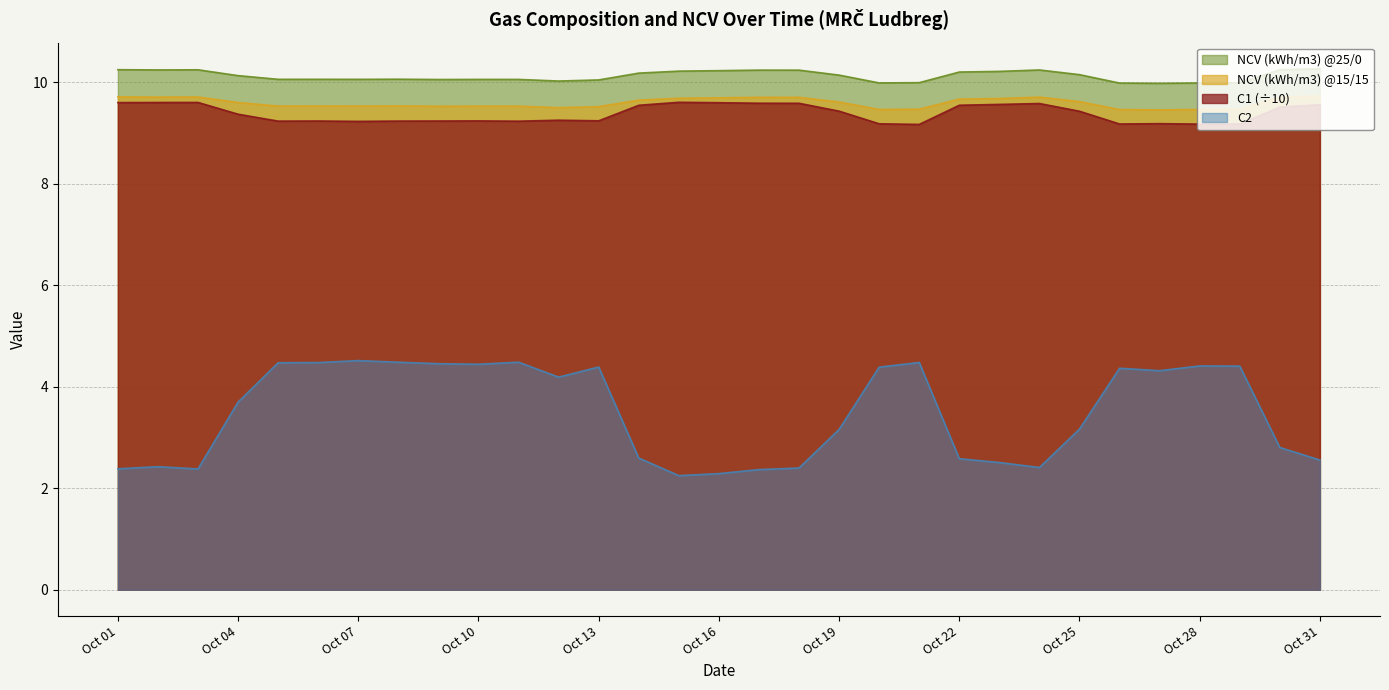

True or false: NCV (kWh/m3) @15/15 has a value of 9.5 at 2019-10-09.

True